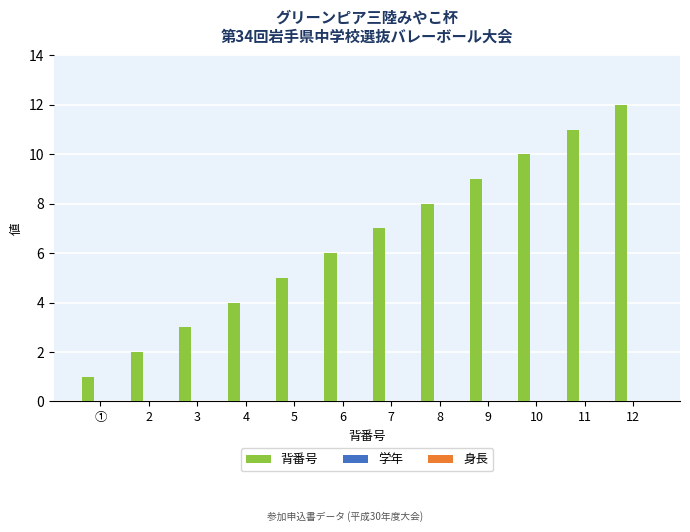

Rank the categories by value from lowest to highest.

①, 2, 3, 4, 5, 6, 7, 8, 9, 10, 11, 12